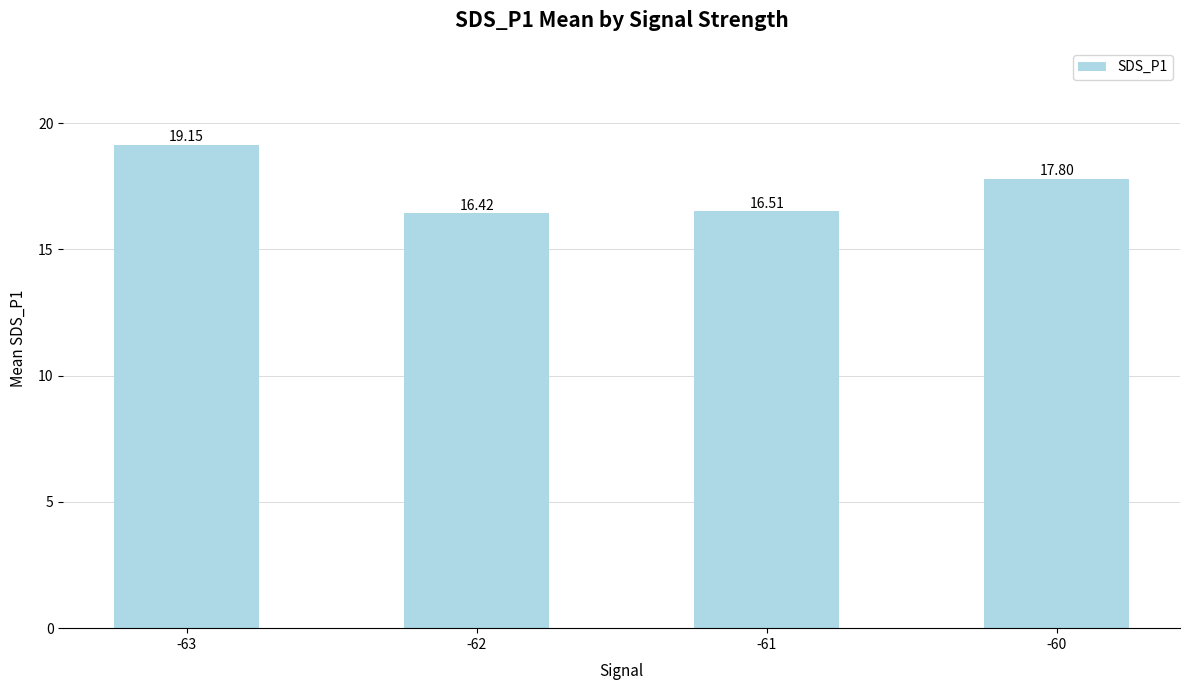

How many bars are there in total?

4